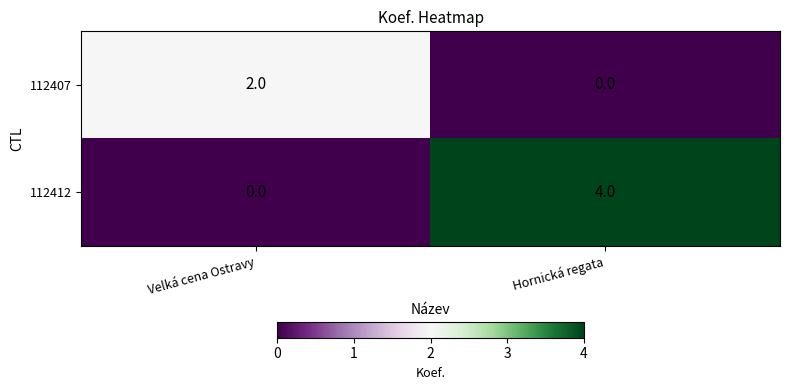

At which category is the sum across all series the highest?

Hornická regata